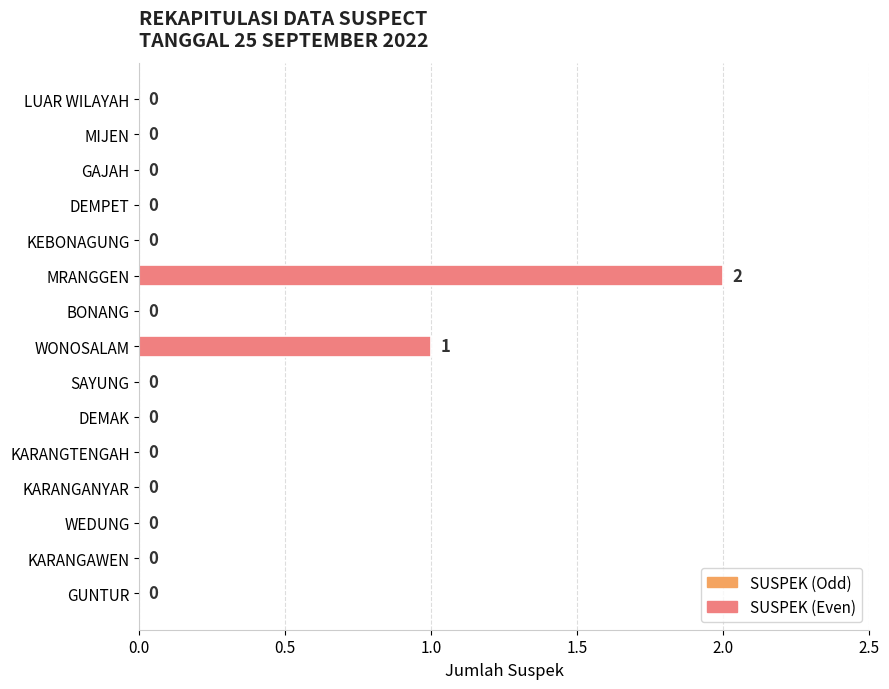

True or false: the data shows -1 at KEBONAGUNG.

False